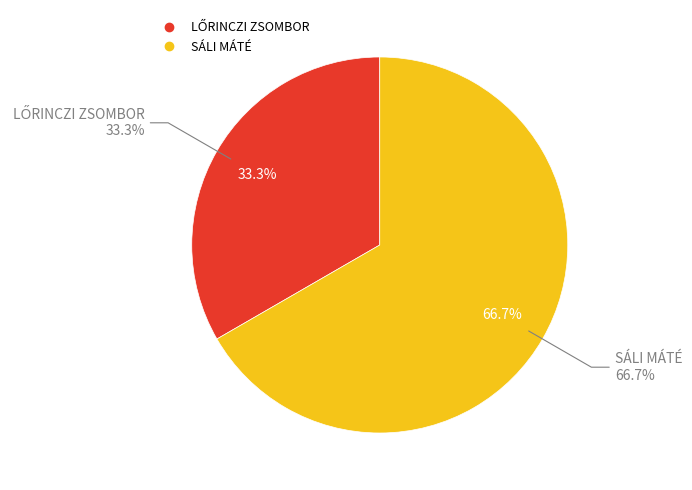

To the nearest percent, what portion does LŐRINCZI ZSOMBOR represent?

33%